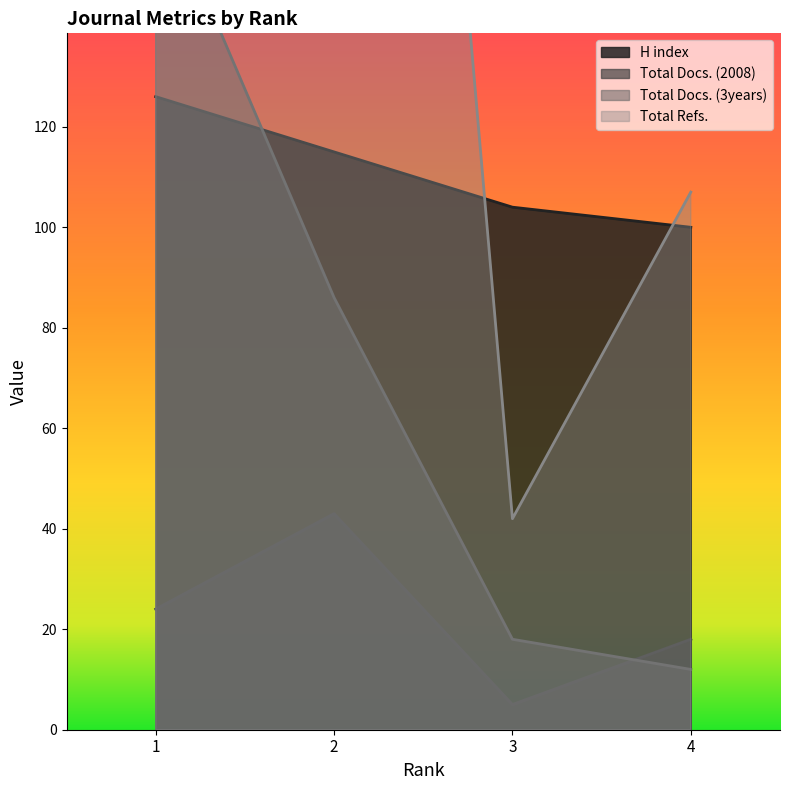

Reading left to right, transcribe all the data shown in this chart.

H index: 126	115	104	100
Total Docs. (2008): 24	43	5	18
Total Docs. (3years): 169	86	18	12
Total Refs.: 450	451	42	107